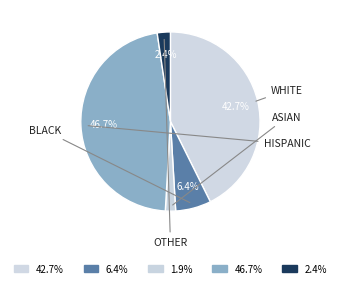

Count the number of slices in the pie.

5